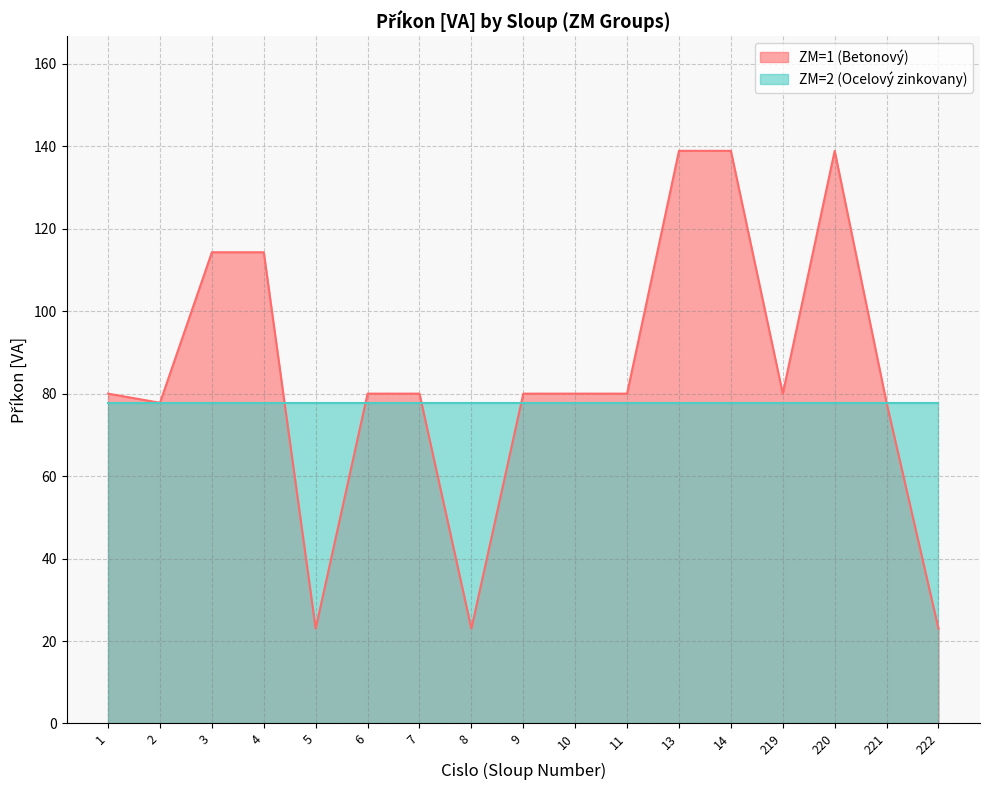

What is the change in value from 6 to 222?

-57.0